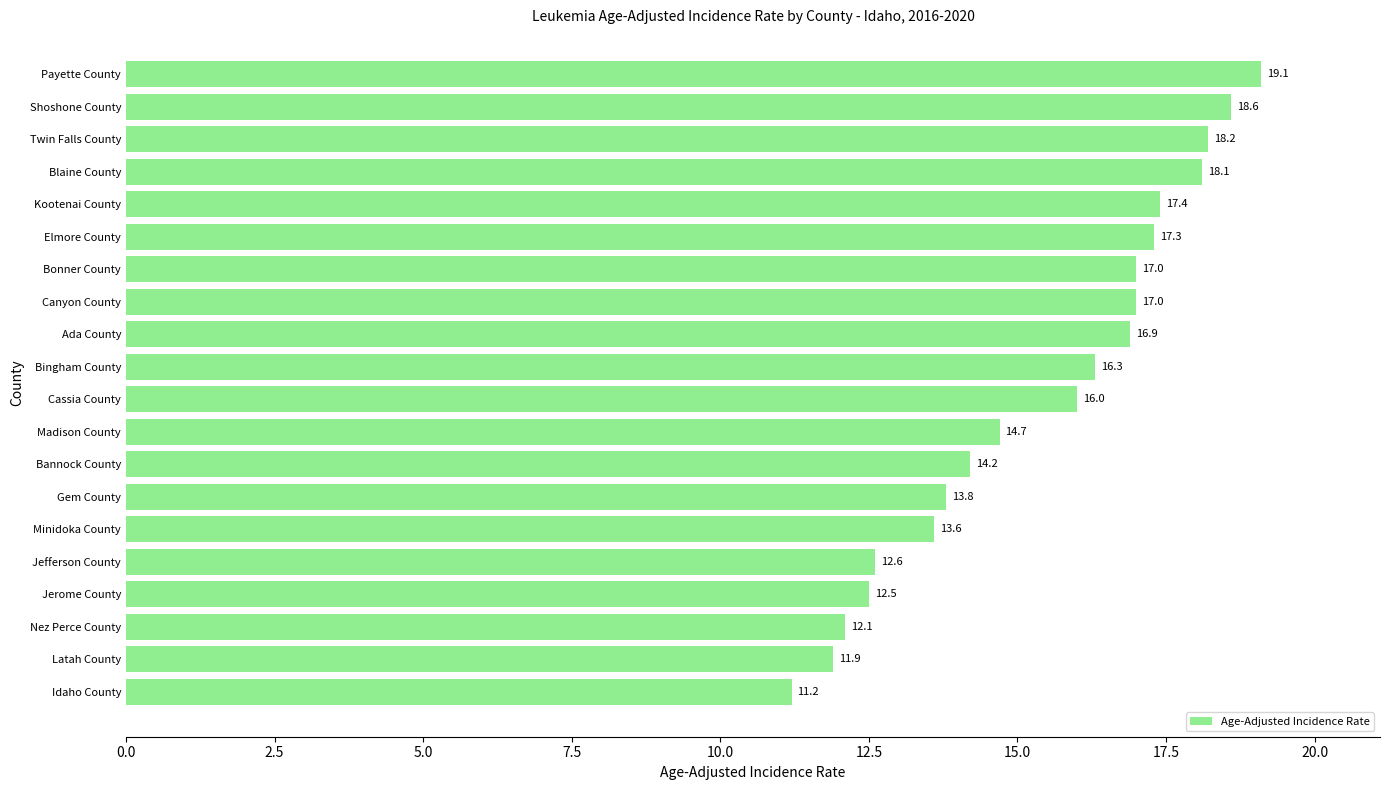

What is the difference between the second highest and second lowest values?

6.7